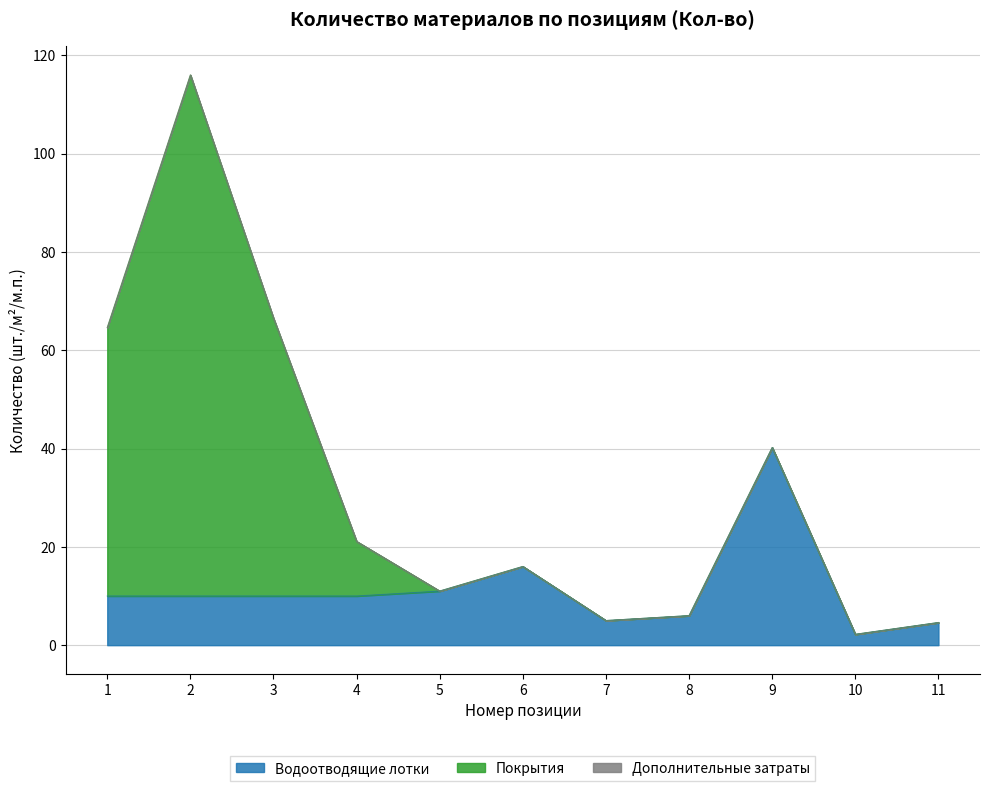

Reading left to right, extract all data points from this chart.

Водоотводящие лотки: 1=10.0	2=10.0	3=10.0	4=10.0	5=11.0	6=16.0	7=5.0	8=6.0	9=40.2	10=2.2	11=4.6
Покрытия: 1=54.6	2=106.0	3=56.5	4=11.1	5=0.0	6=0.0	7=0.0	8=0.0	9=0.0	10=0.0	11=0.0
Дополнительные затраты: 1=0.0	2=0.0	3=0.0	4=0.0	5=0.0	6=0.0	7=0.0	8=0.0	9=0.0	10=0.0	11=0.0